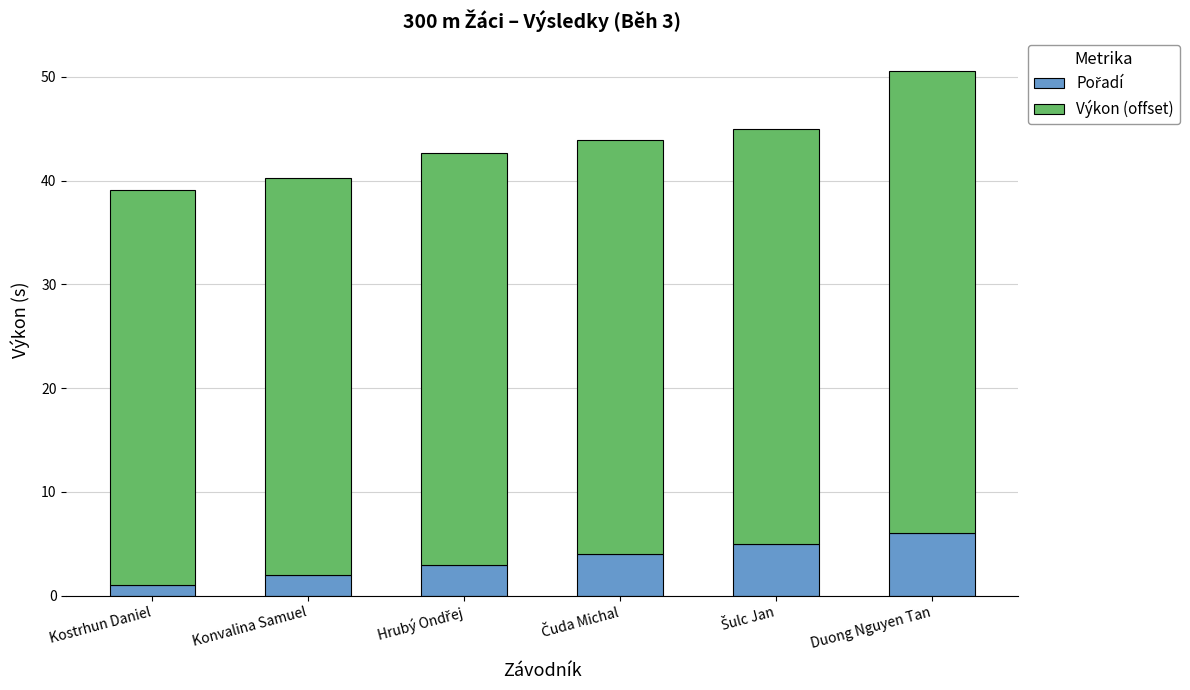

At which category is the sum across all series the highest?

Duong Nguyen Tan